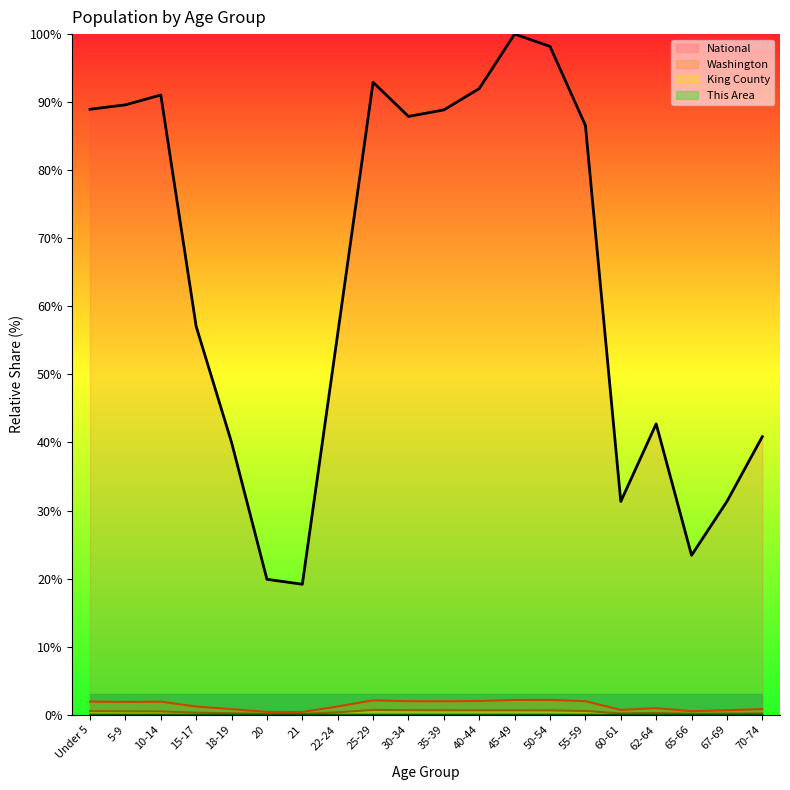

What is the minimum value for Washington?

0.4